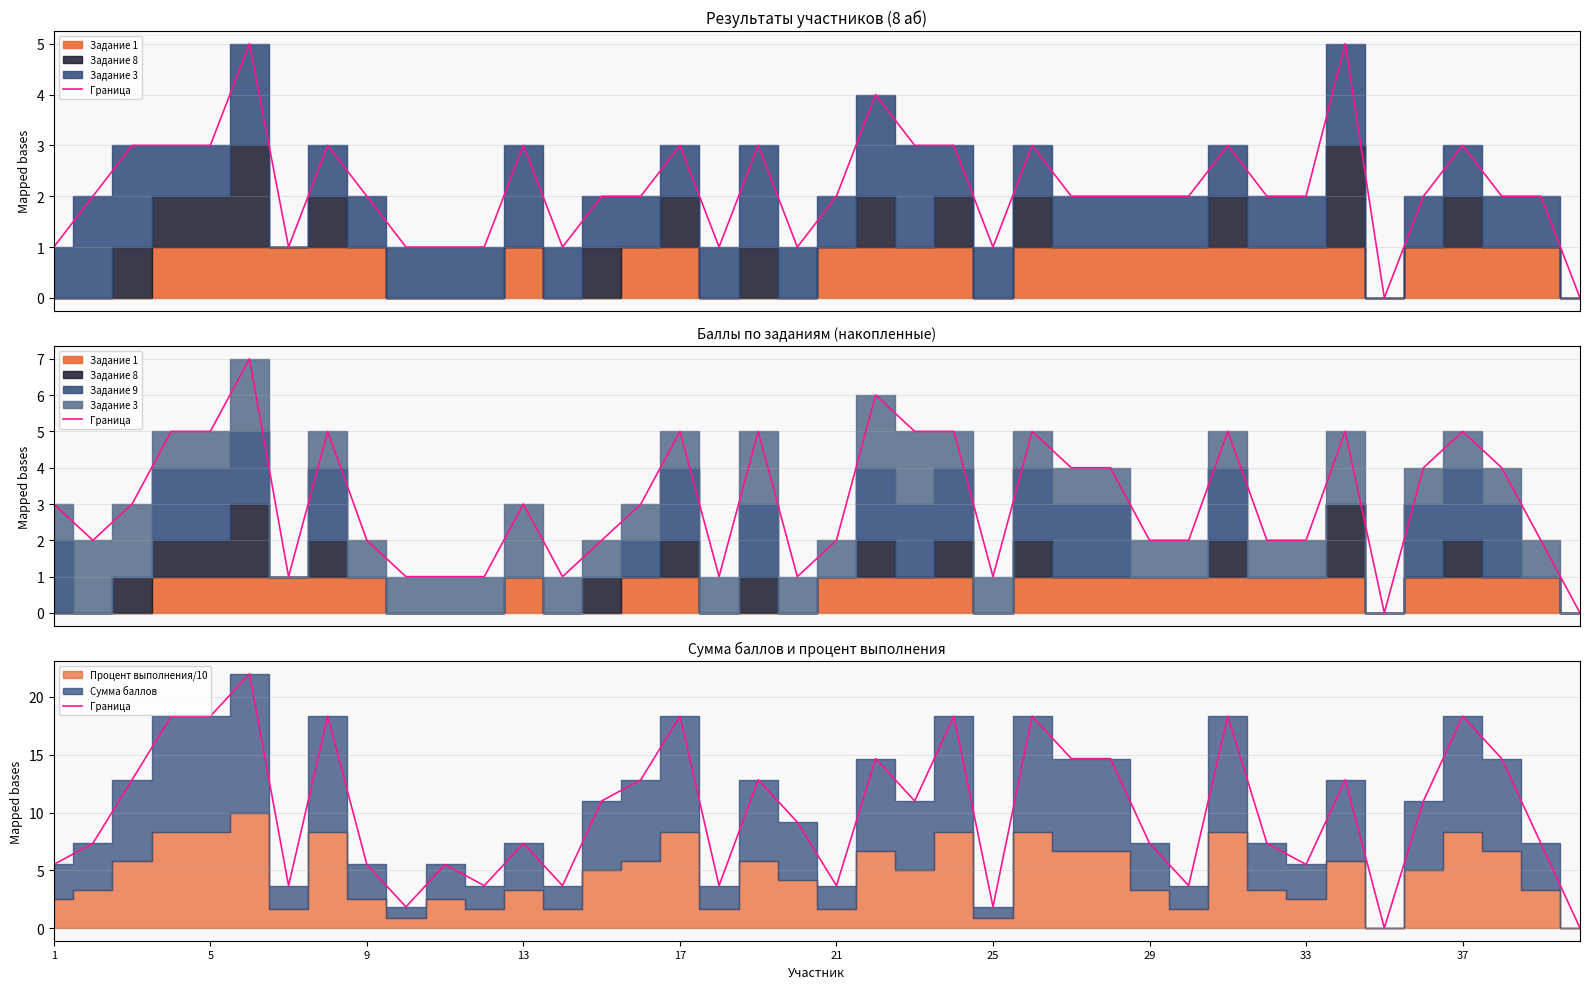

What is the approximate value at 9?

5.5